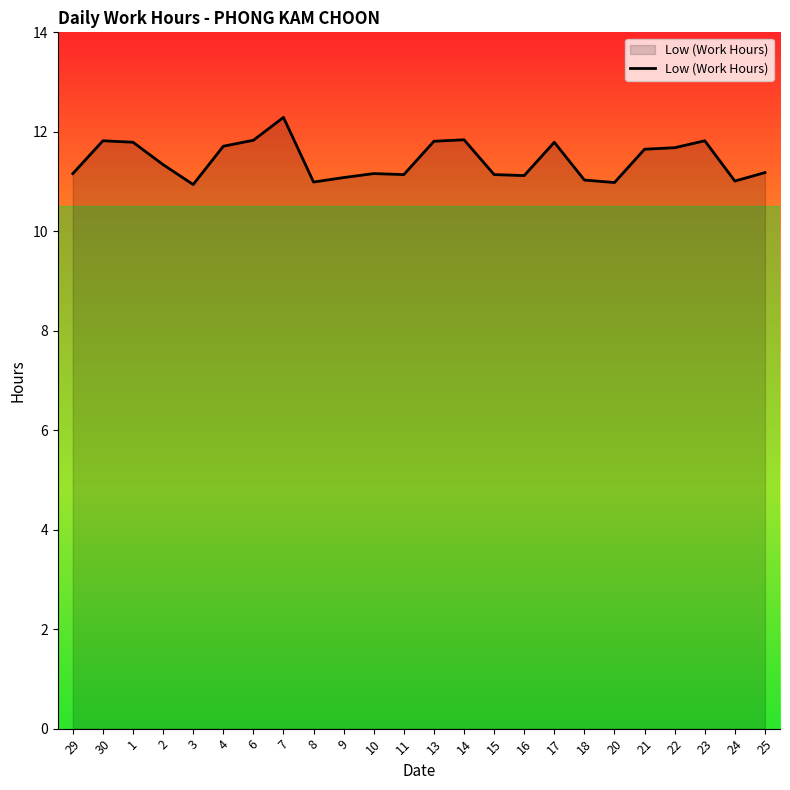

What is the average value?

11.4